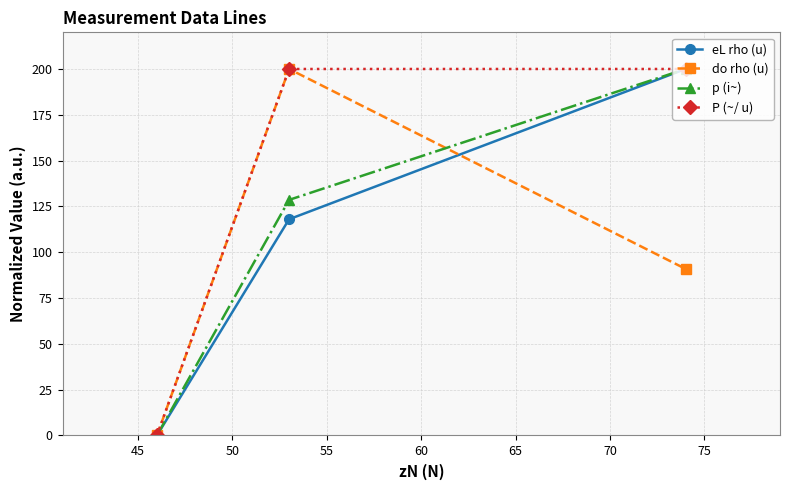

What is the value of the do rho (u) point at the 2nd from the left?

200.0